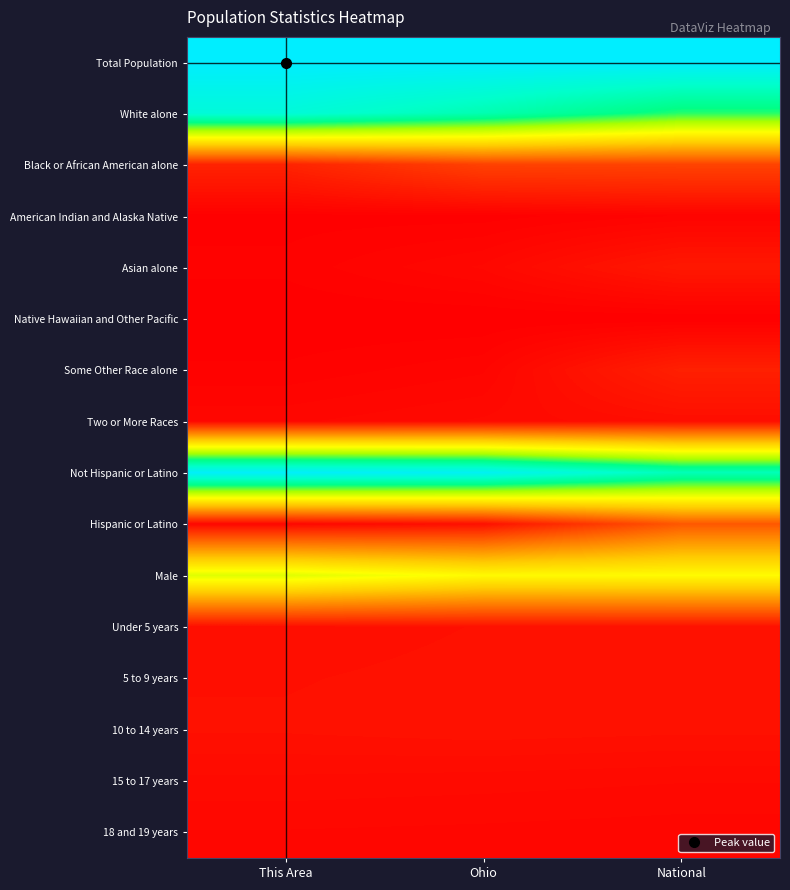

At how many categories does at least one series exceed 0?

3